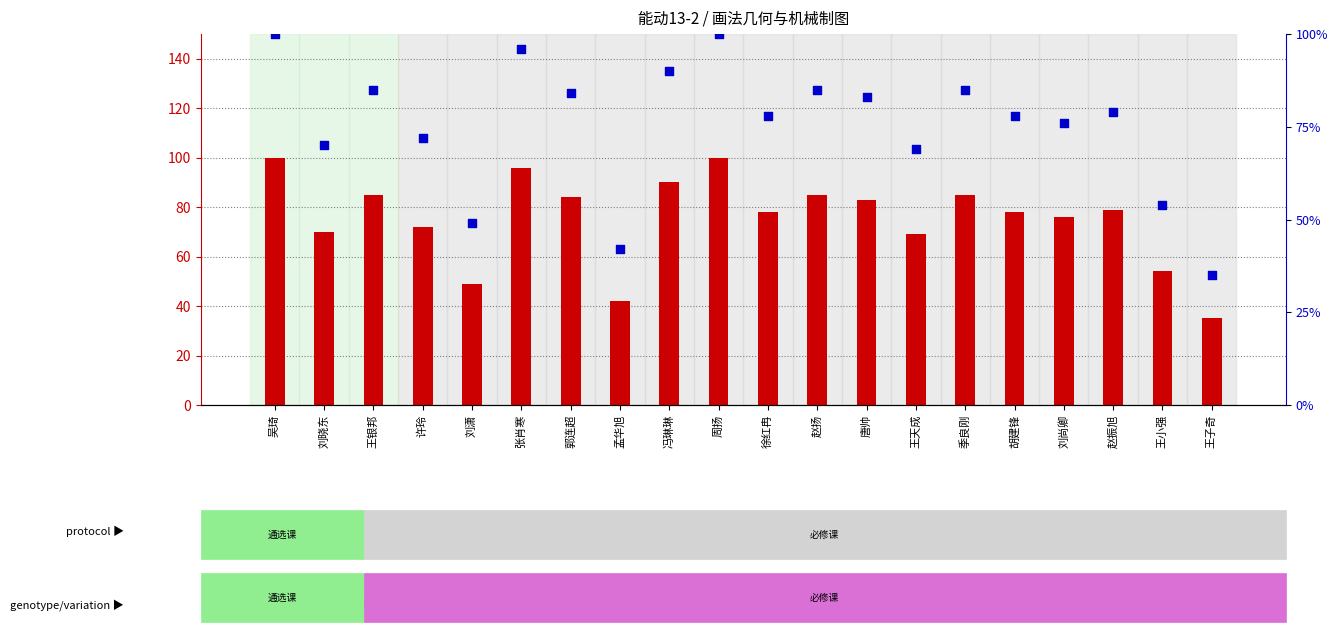

Which series has the widest spread of Y values?

count